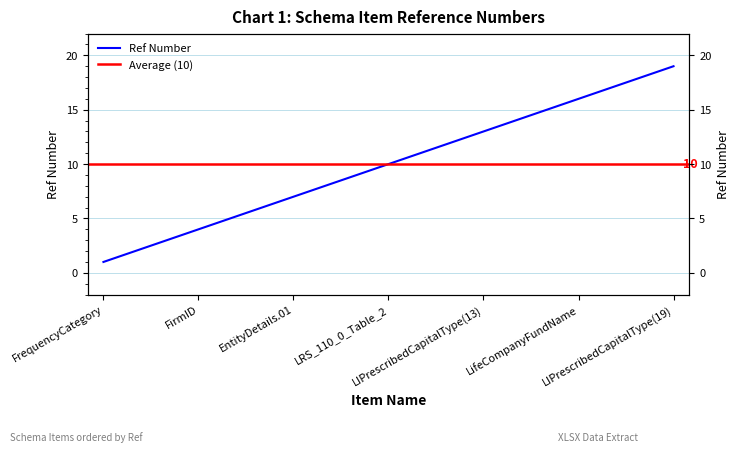

Approximately how many times larger is the value at LIPrescribedCapitalType(13) compared to NumberOfMonthsInPeriod?

6.5